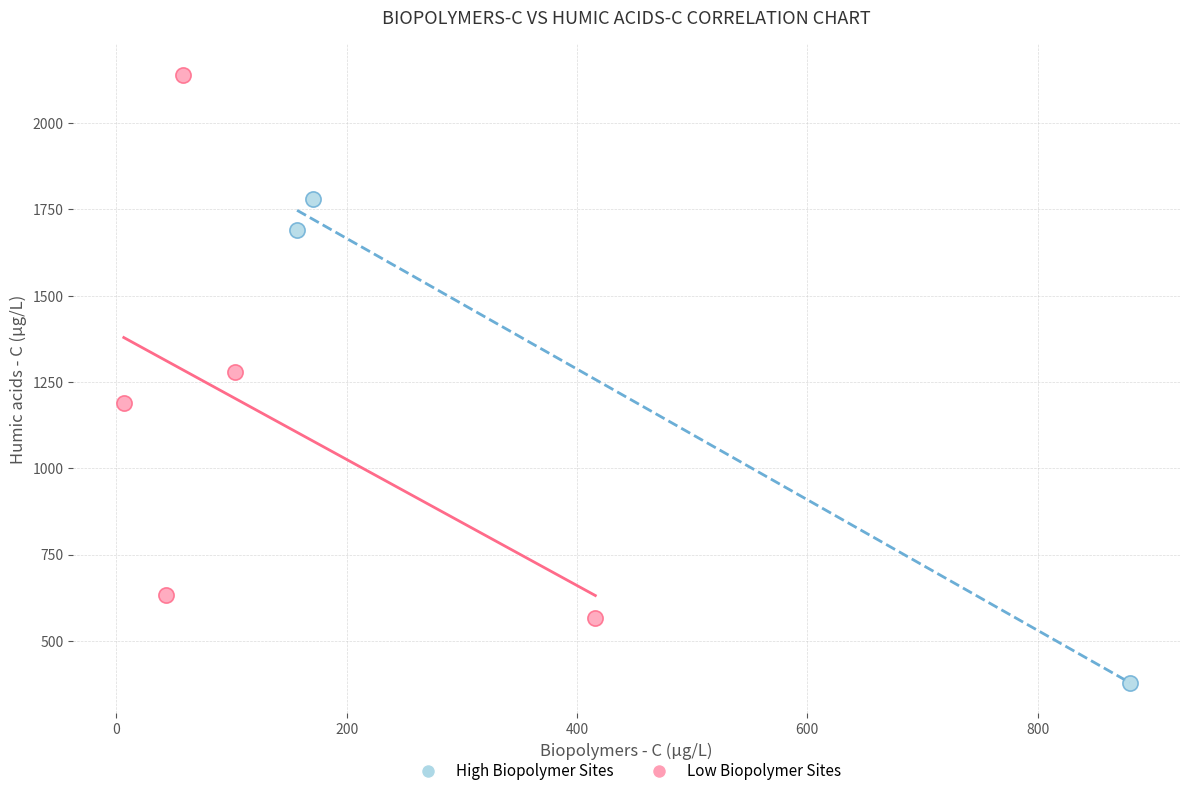

Which series has the largest Y range (max minus min)?

Low Biopolymer Sites